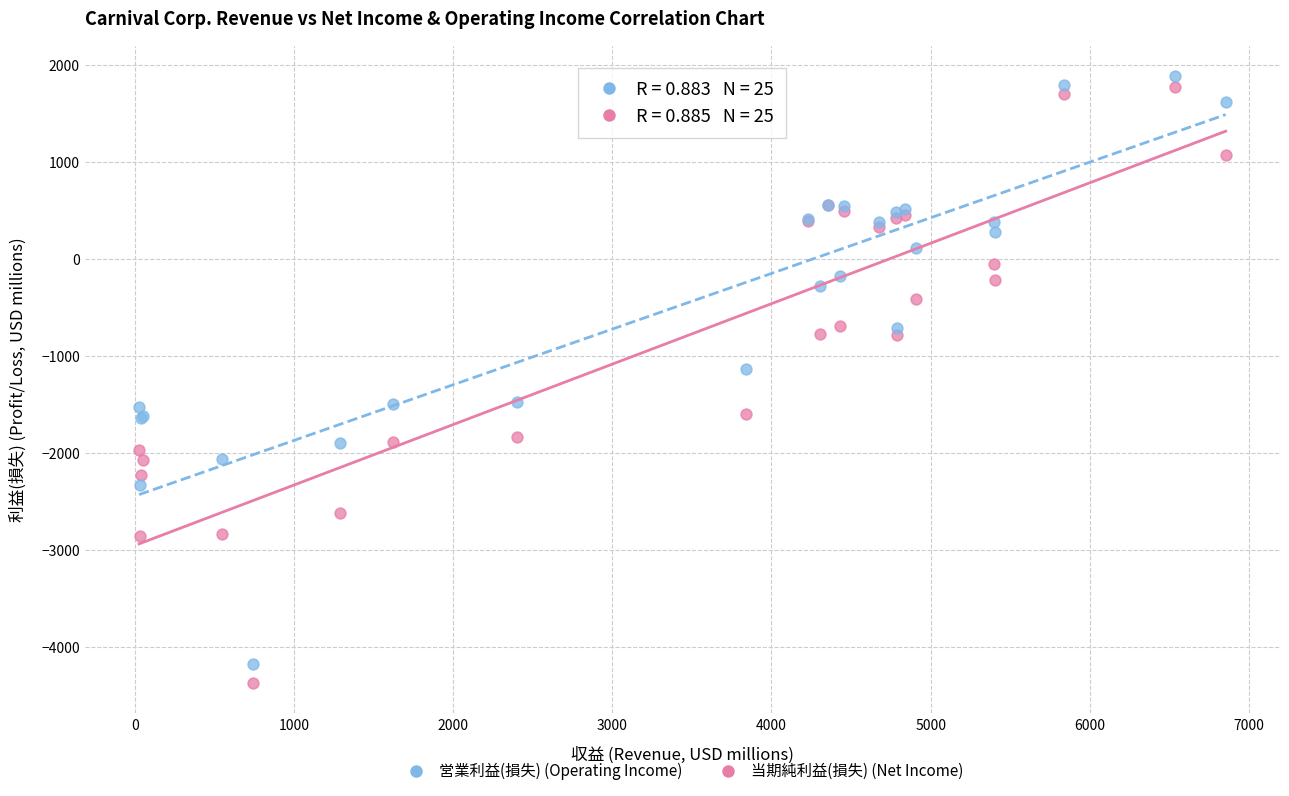

Which series reaches the maximum Y coordinate?

営業利益(損失) (Operating Income)